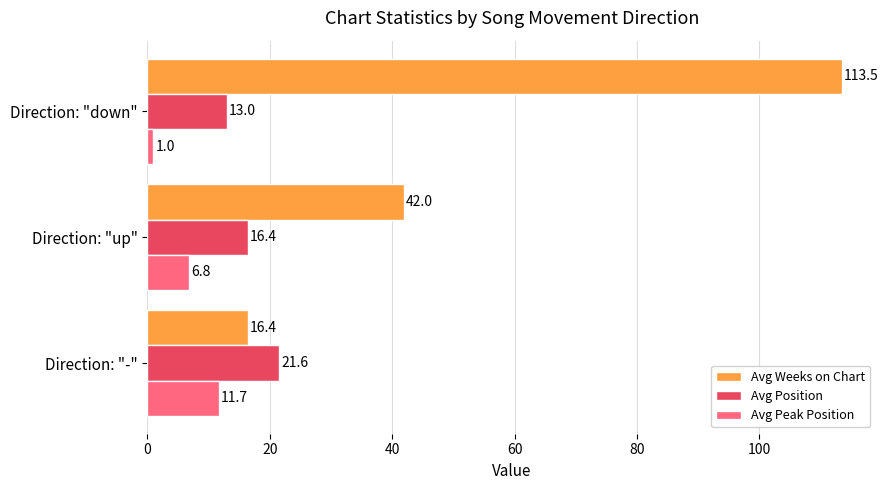

Which series has the largest total across all categories?

Avg Weeks on Chart